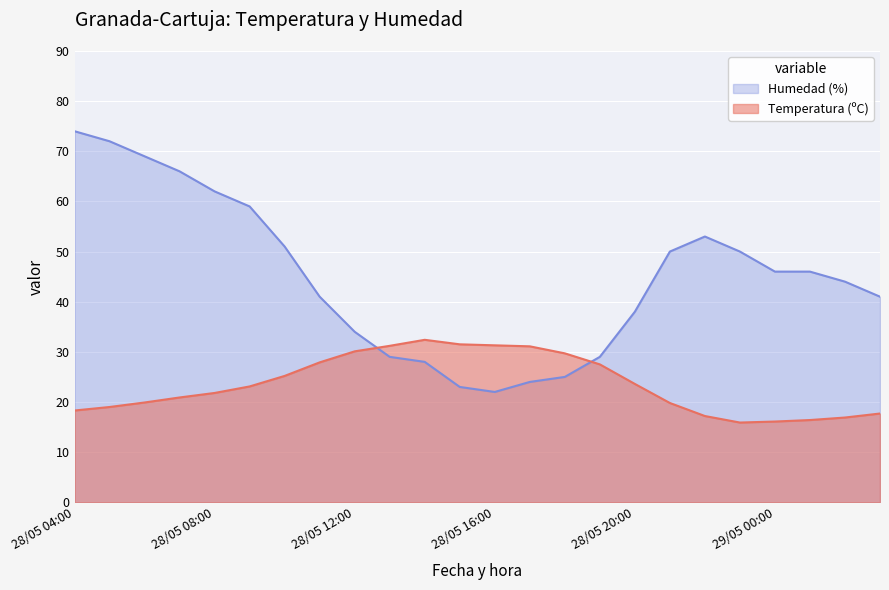

How many times do Humedad (%) and Temperatura (ºC) cross each other?

2